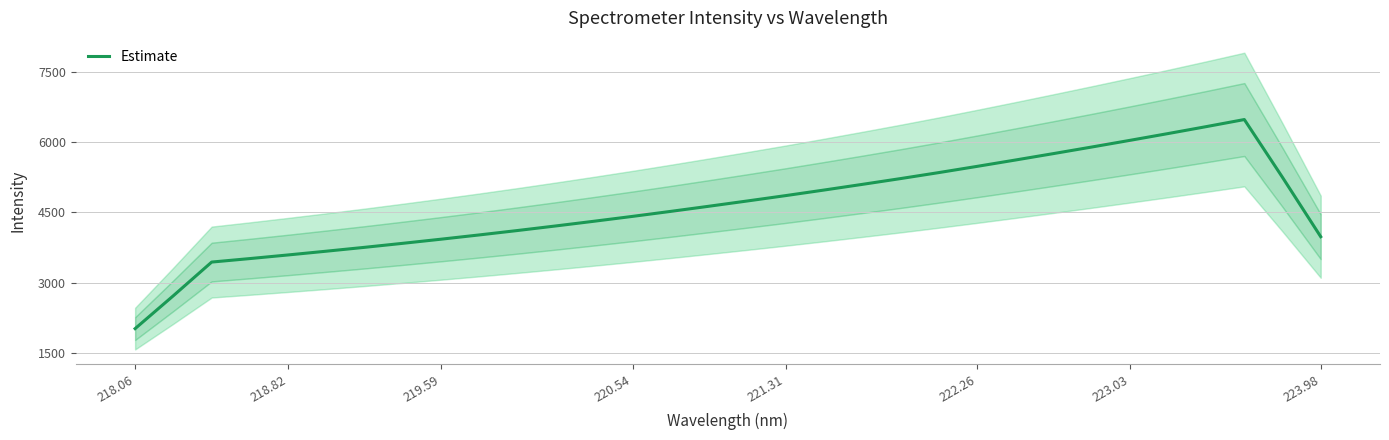

Is it true that Estimate equals 4858.1 at 221.31?

True